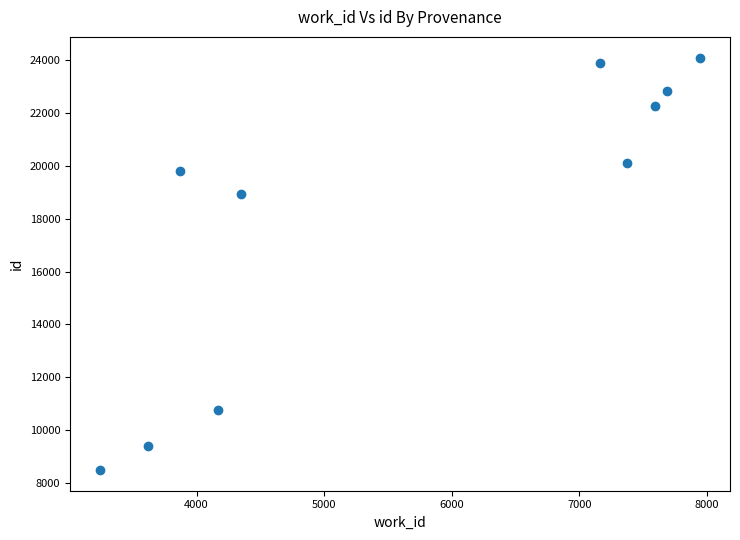

What is the average X value?

5700